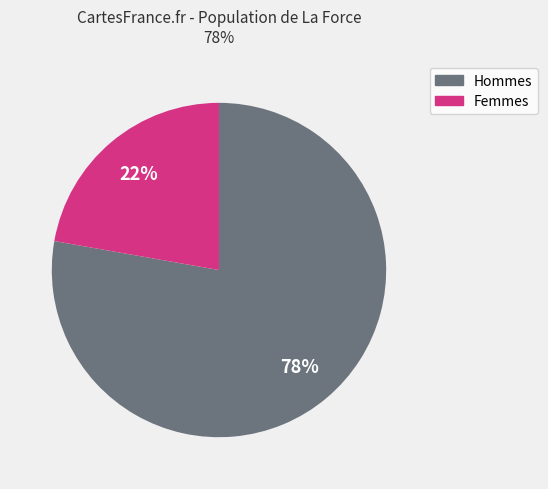

To the nearest percent, what is the difference between the largest and smallest slice percentages?

56%